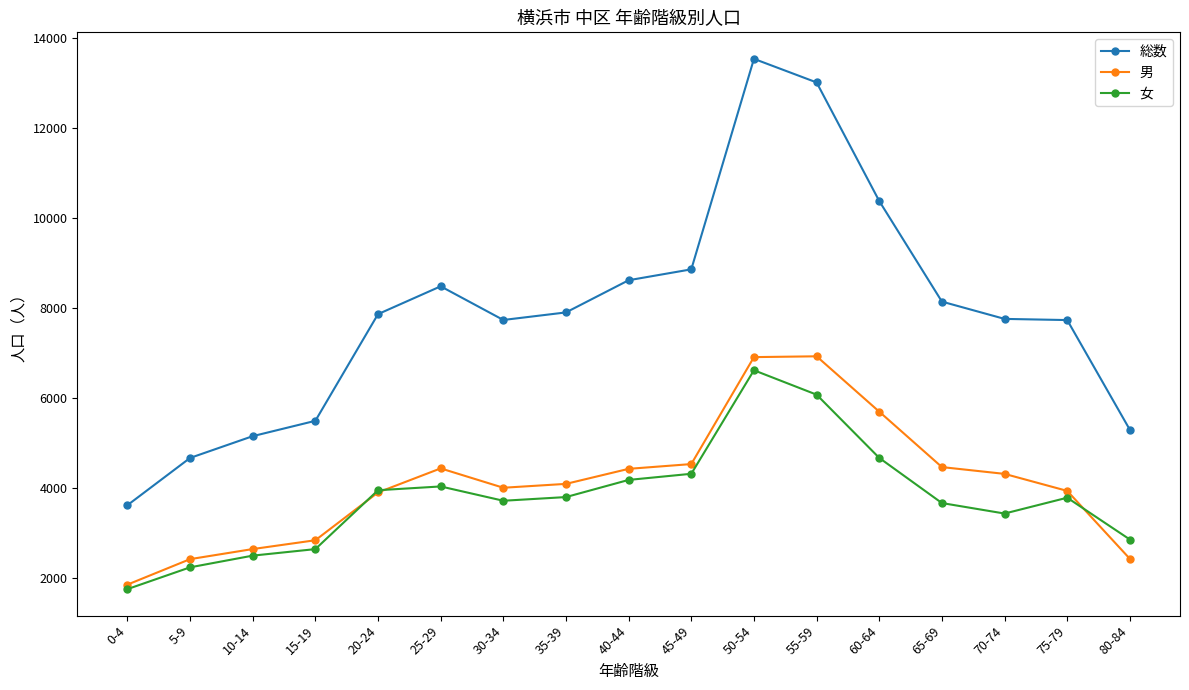

What is the label of the 15th point from the left?

70-74